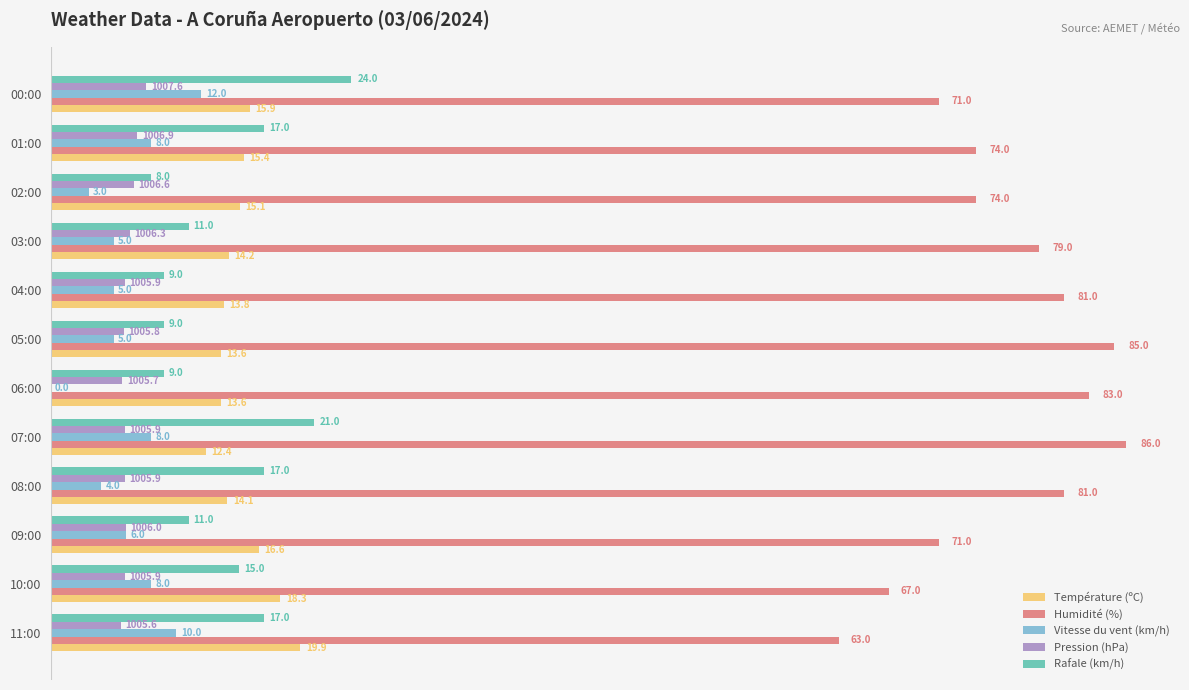

Which series has the widest spread of values?

Humidité (%)